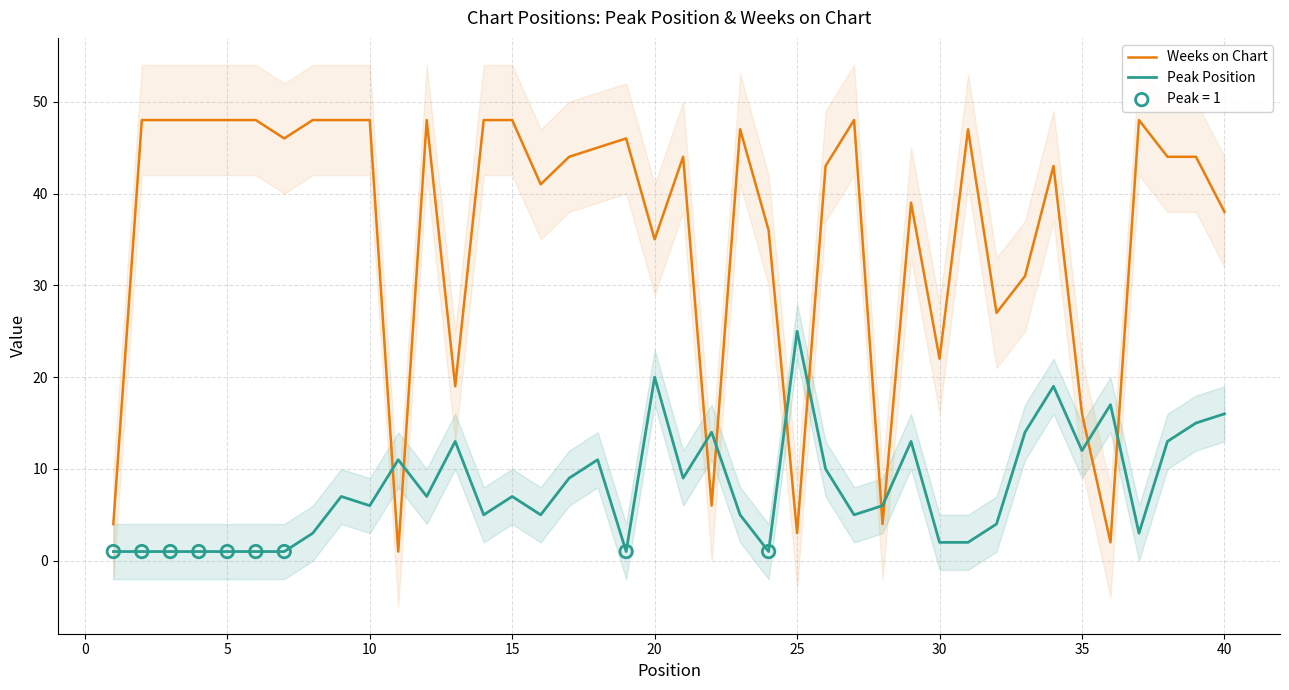

Which series has the largest total across all categories?

Weeks on Chart